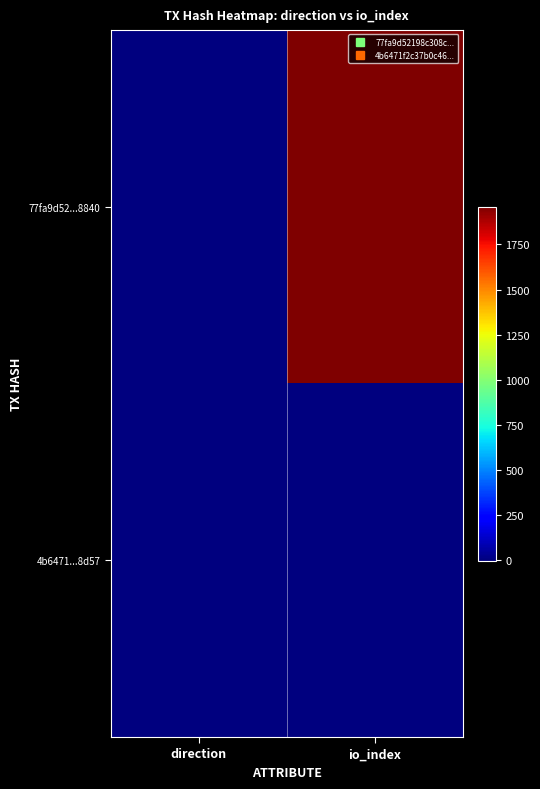

Which series has the largest total across all categories?

77fa9d52...8840